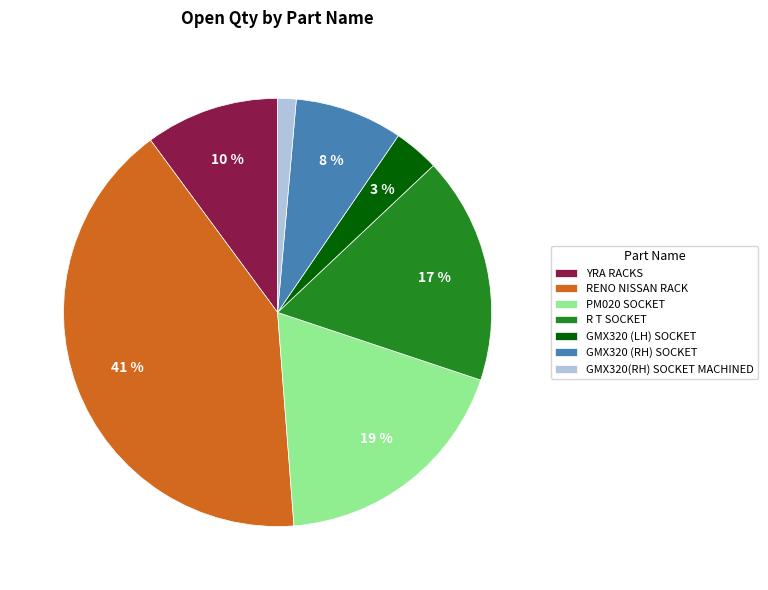

What percentage is the R T SOCKET slice, to the nearest percent?

17%